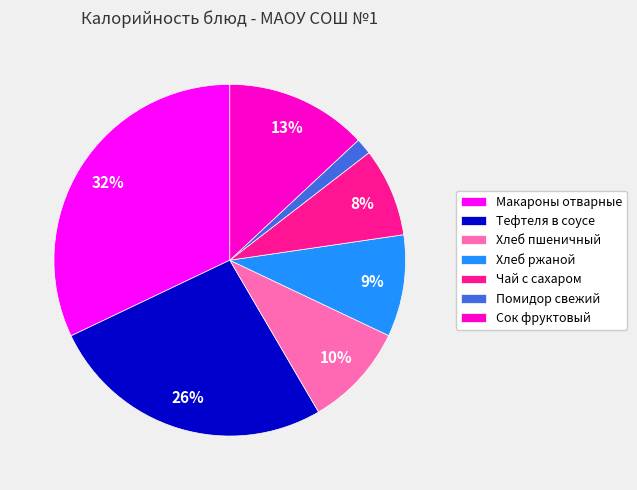

Is the sum of Тефтеля в соусе and Хлеб ржаной greater than half?

No